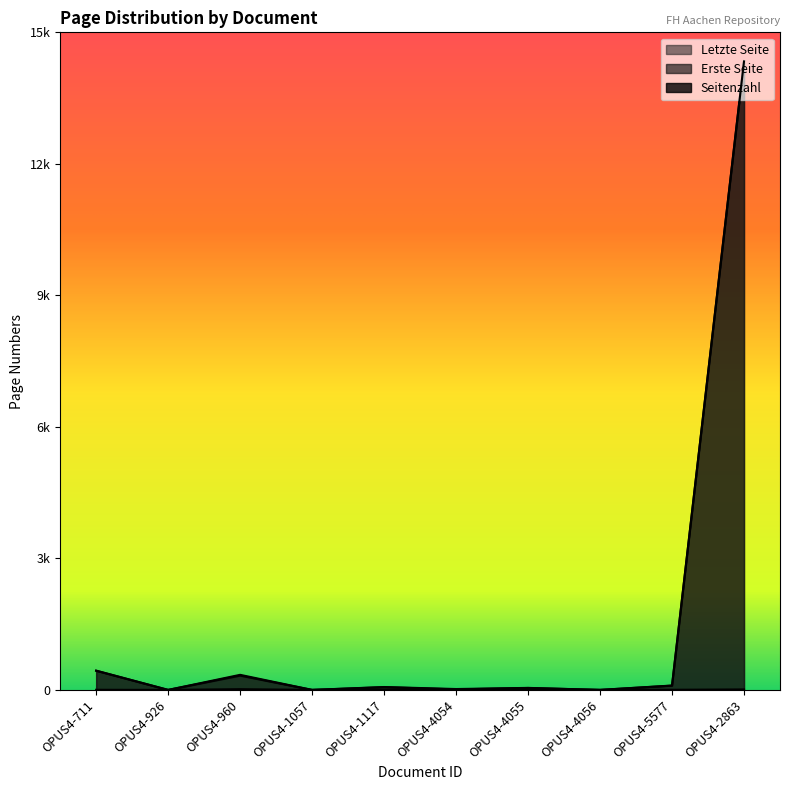

Does the chart display data point markers on the line(s)?

No